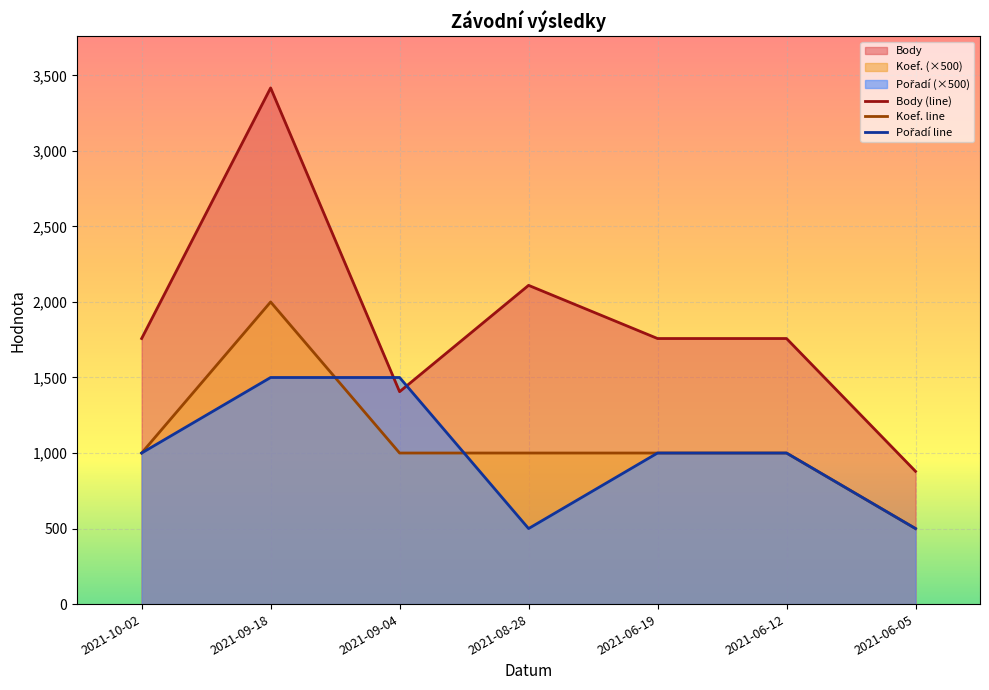

Reading left to right, extract all data points from this chart.

Body: 2021-10-02=1758	2021-09-18=3417	2021-09-04=1406	2021-08-28=2110	2021-06-19=1758	2021-06-12=1758	2021-06-05=879
Koef.: 2021-10-02=1000	2021-09-18=2000	2021-09-04=1000	2021-08-28=1000	2021-06-19=1000	2021-06-12=1000	2021-06-05=500
Pořadí: 2021-10-02=1000	2021-09-18=1500	2021-09-04=1500	2021-08-28=500	2021-06-19=1000	2021-06-12=1000	2021-06-05=500